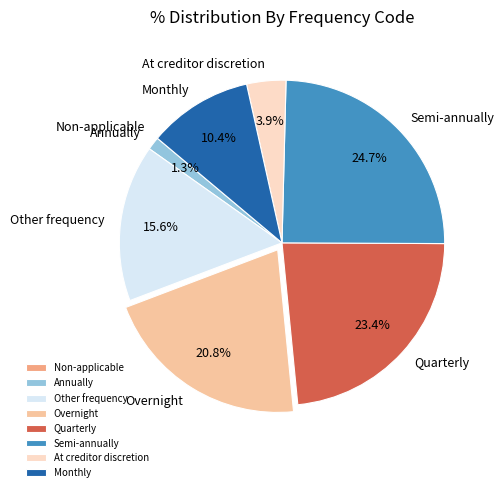

Does Monthly account for over 50% of the chart?

No